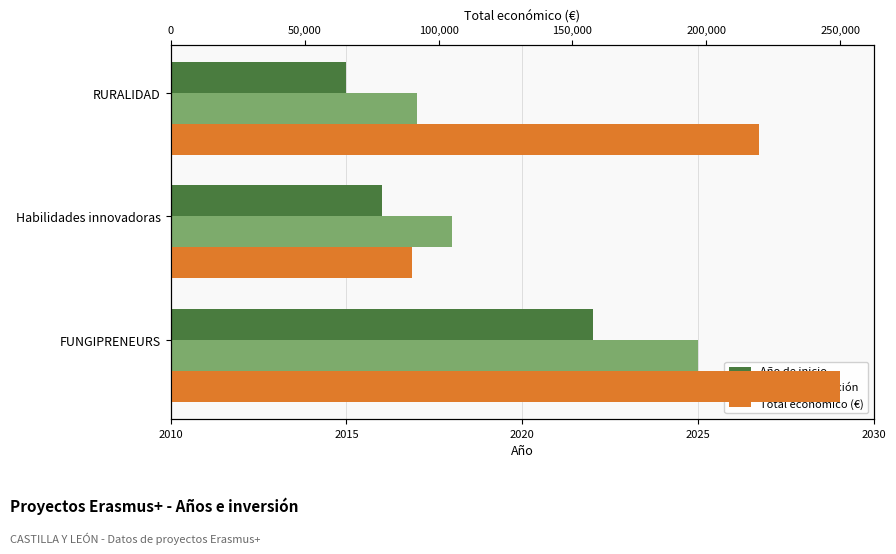

Reading left to right, what are all the values shown in this chart?

Año de inicio: 2022	2016	2015
Año de finalización: 2025	2018	2017
Total económico (€): 250000	90081	219515